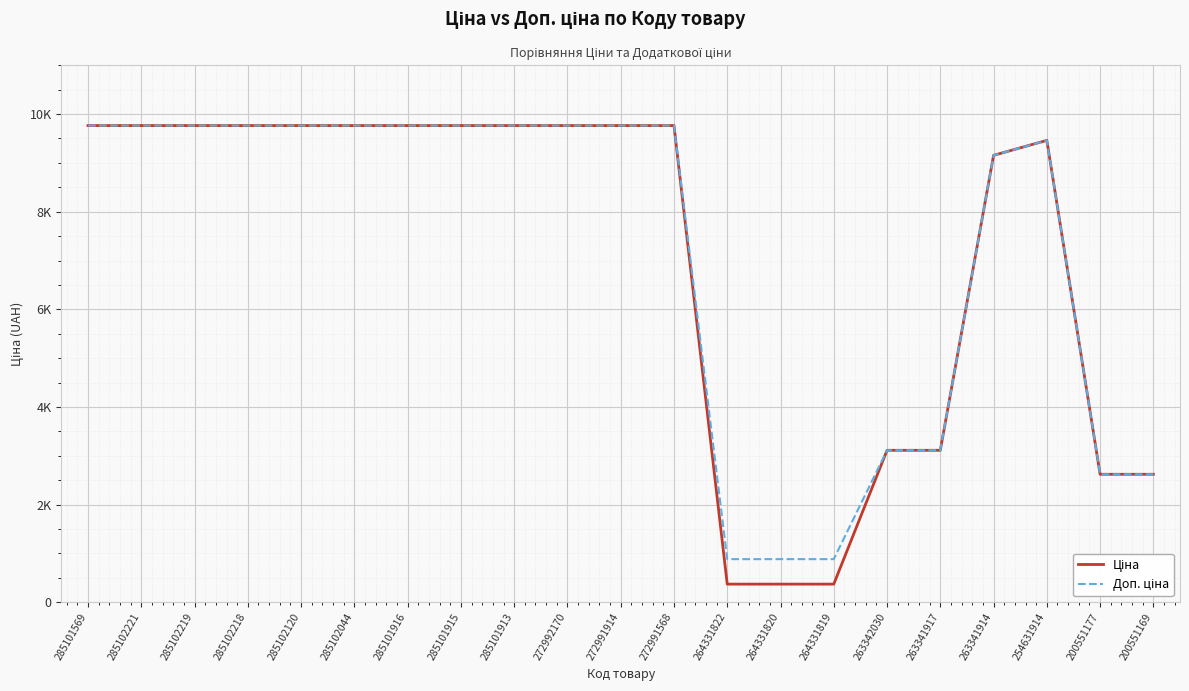

Is this an area chart (filled region under the line)?

No